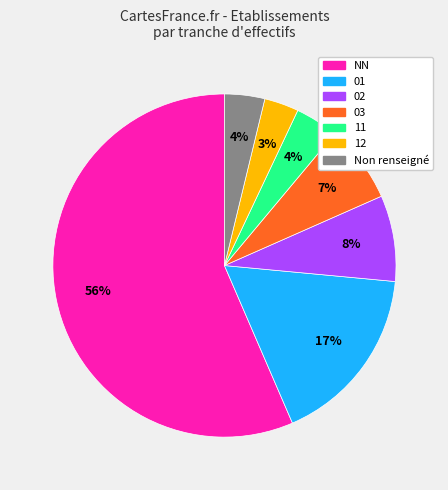

How many segments does this pie chart have?

7